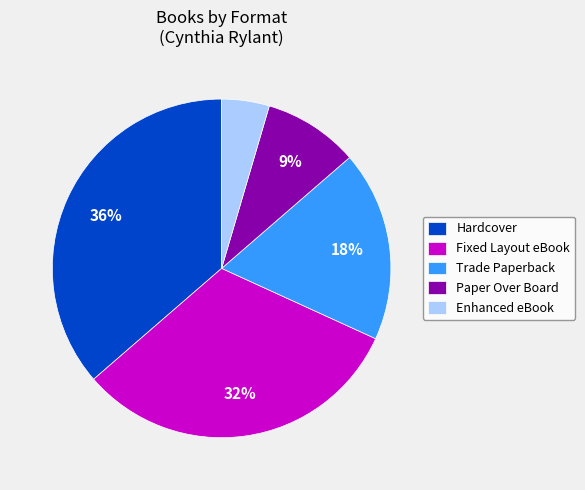

To the nearest percent, what is the average slice percentage?

20%